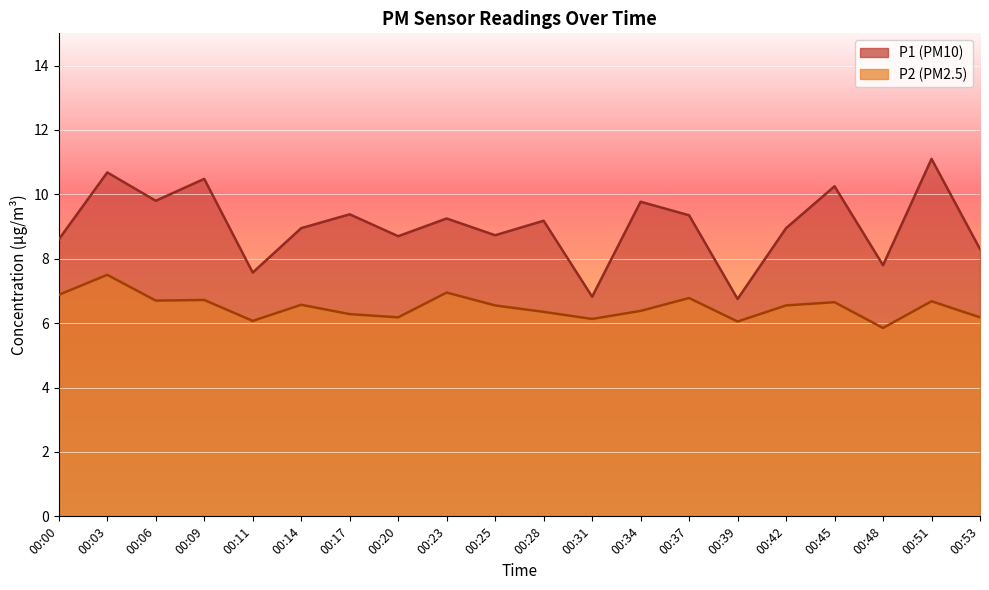

Does the chart display data point markers on the line(s)?

No